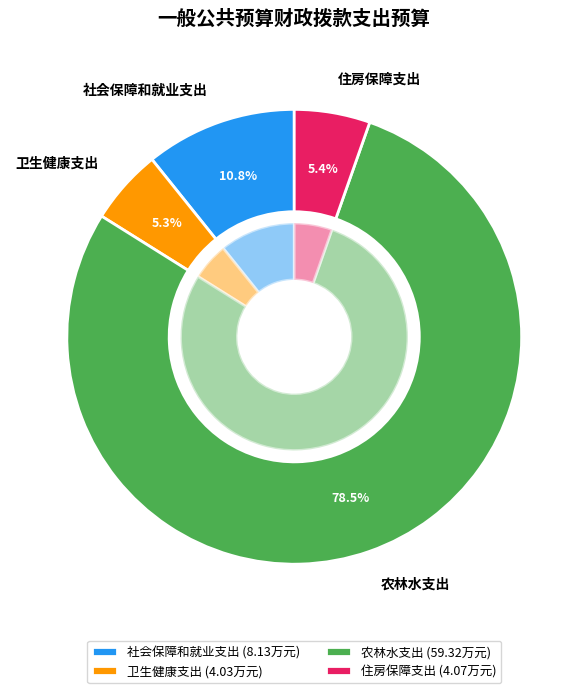

What is the majority slice?

农林水支出